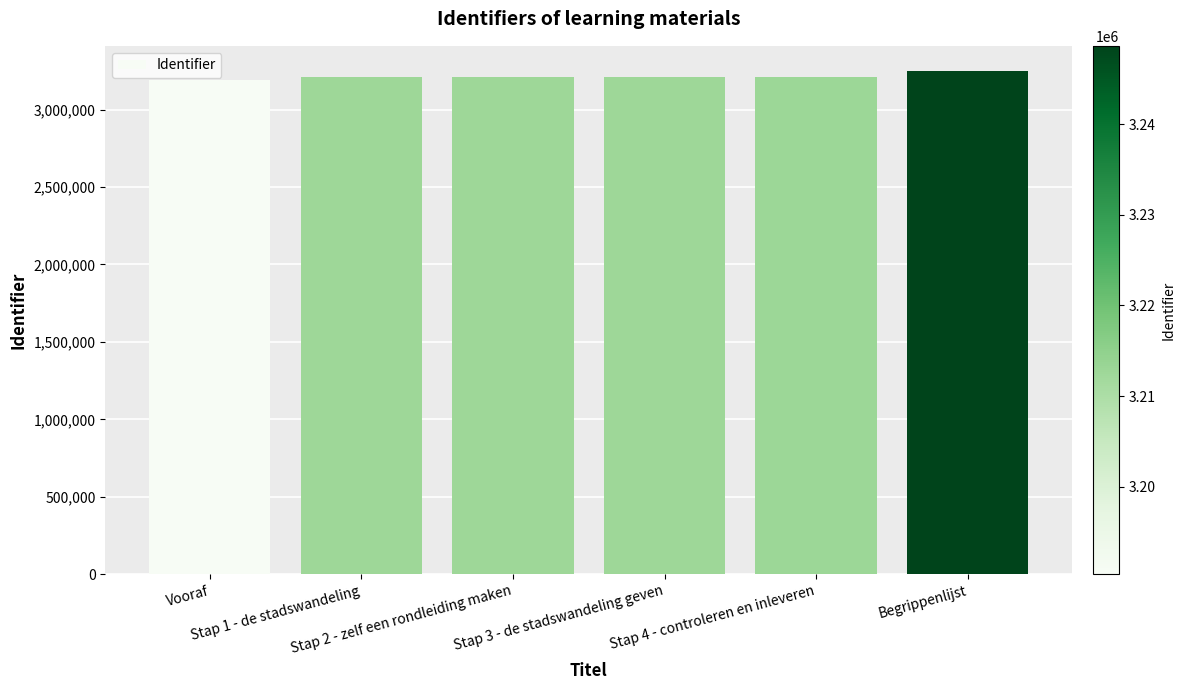

Approximately how many times larger is the value at Stap 3 - de stadswandeling geven compared to Stap 4 - controleren en inleveren?

1.0